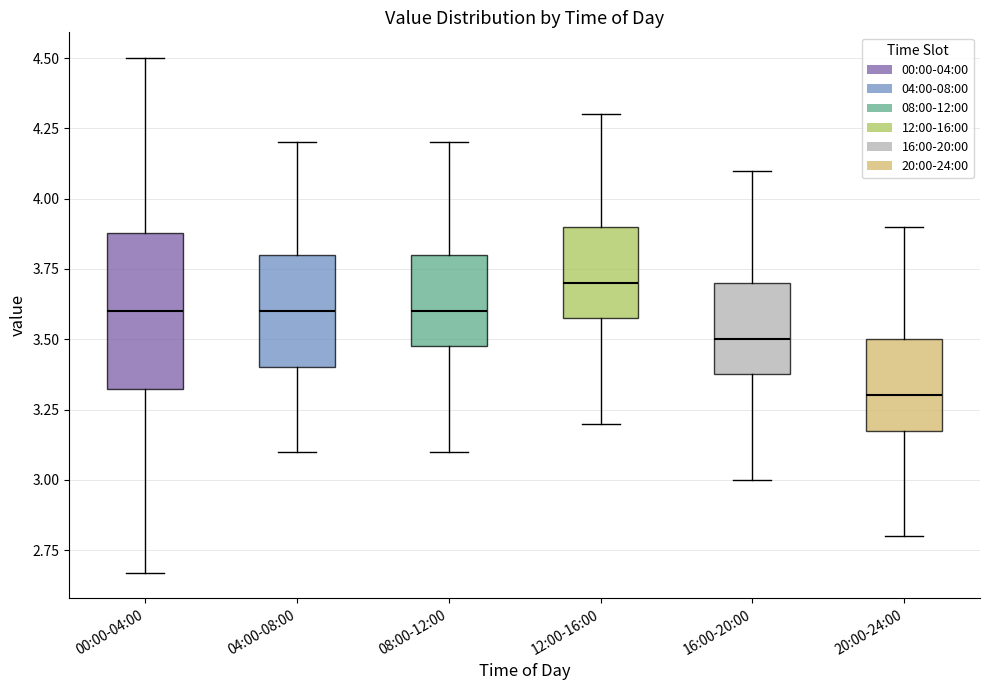

Where does the upper whisker of the box for 08:00-12:00 end on the y-axis? The values are not printed on the chart, so give them approximately, as read against the axis.

4.20